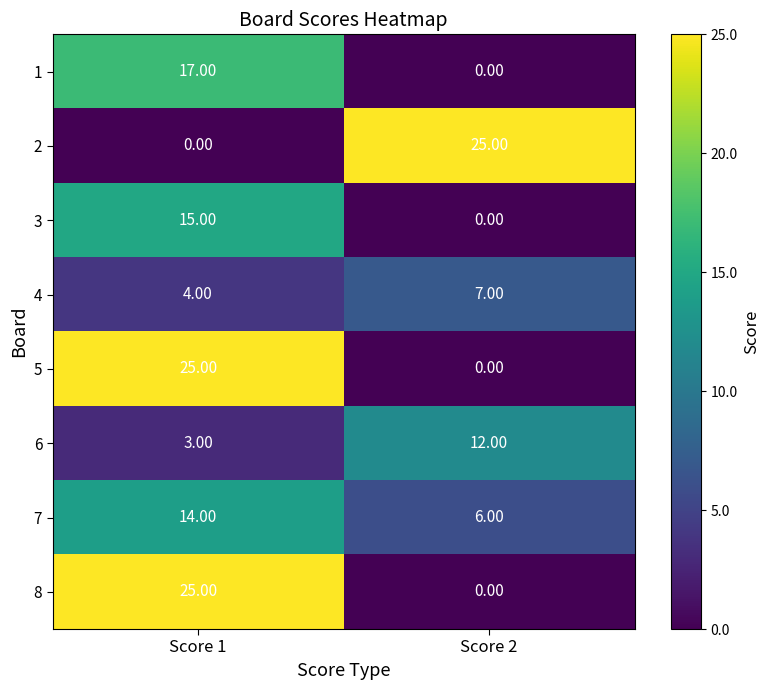

What is the total value across all series at Score 2?

50